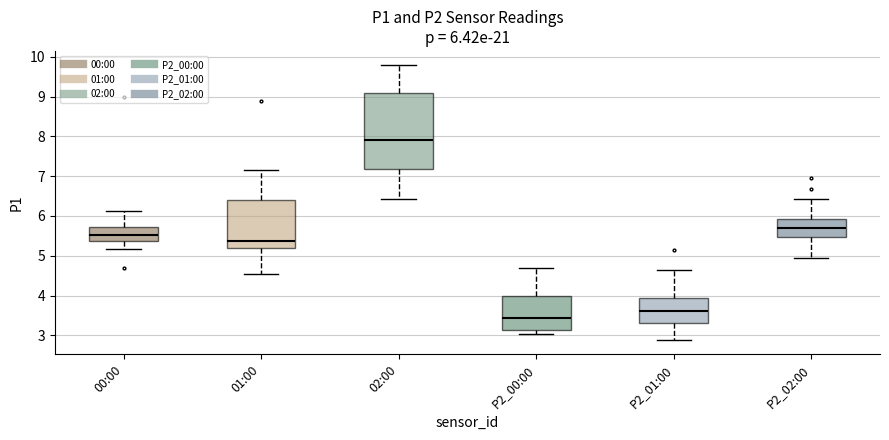

Which box's median line is the highest?

02:00